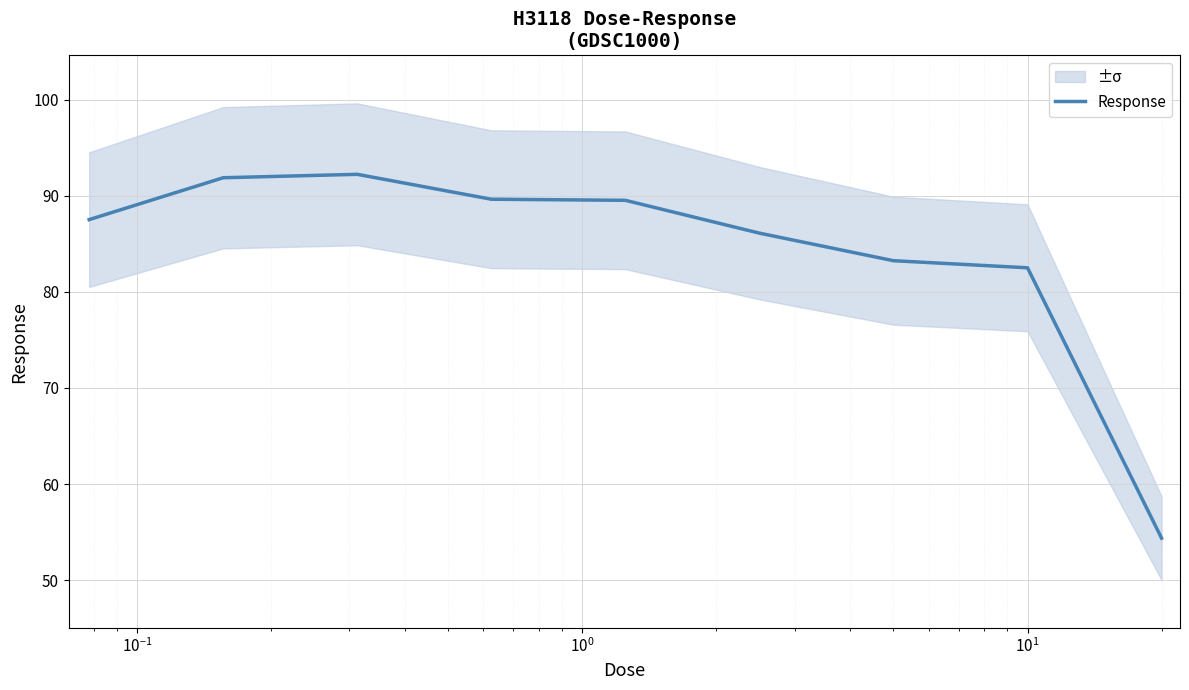

What is the highest value of the Response series?

92.2